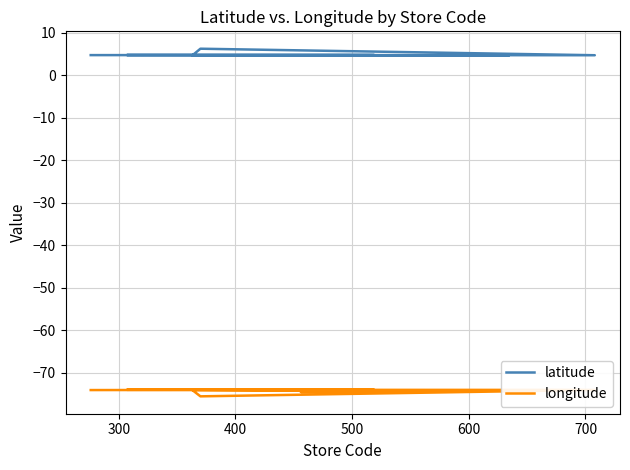

True or false: latitude and longitude intersect in this chart.

False